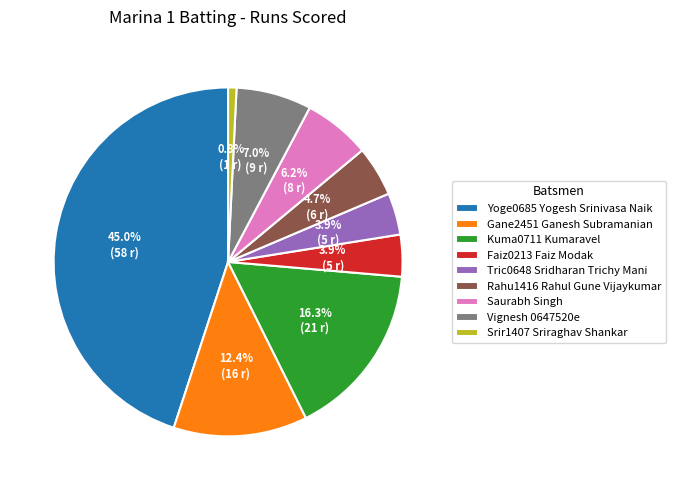

Does Vignesh 0647520e account for over 50% of the chart?

No